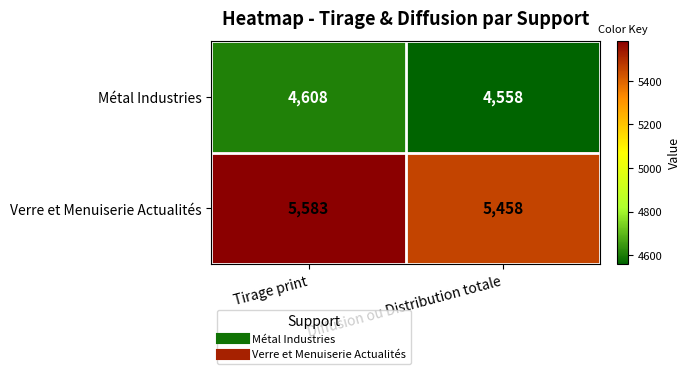

At which category is the sum across all series the highest?

Tirage print